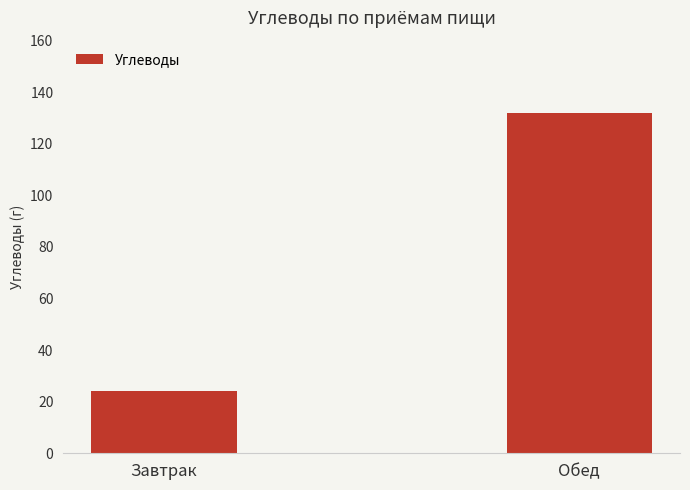

What is the greatest value displayed?

132